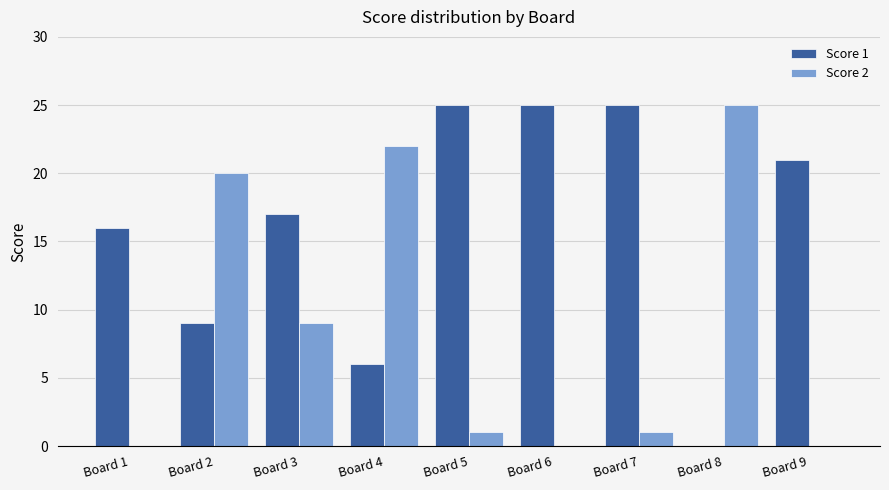

The Score 1 series shows 25 at Board 6. True or false?

True